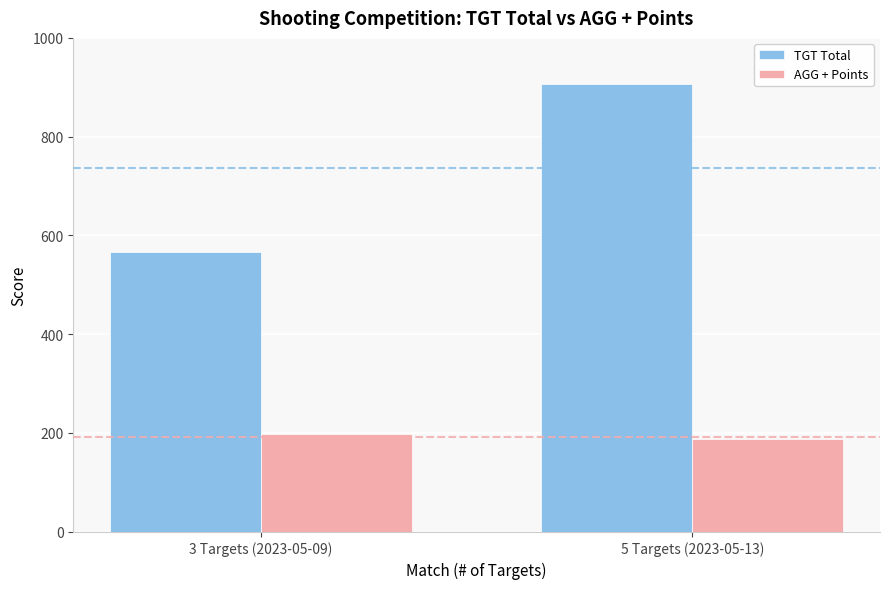

At 3 Targets (2023-05-09), list the series in order from largest to smallest.

TGT Total, AGG + Points